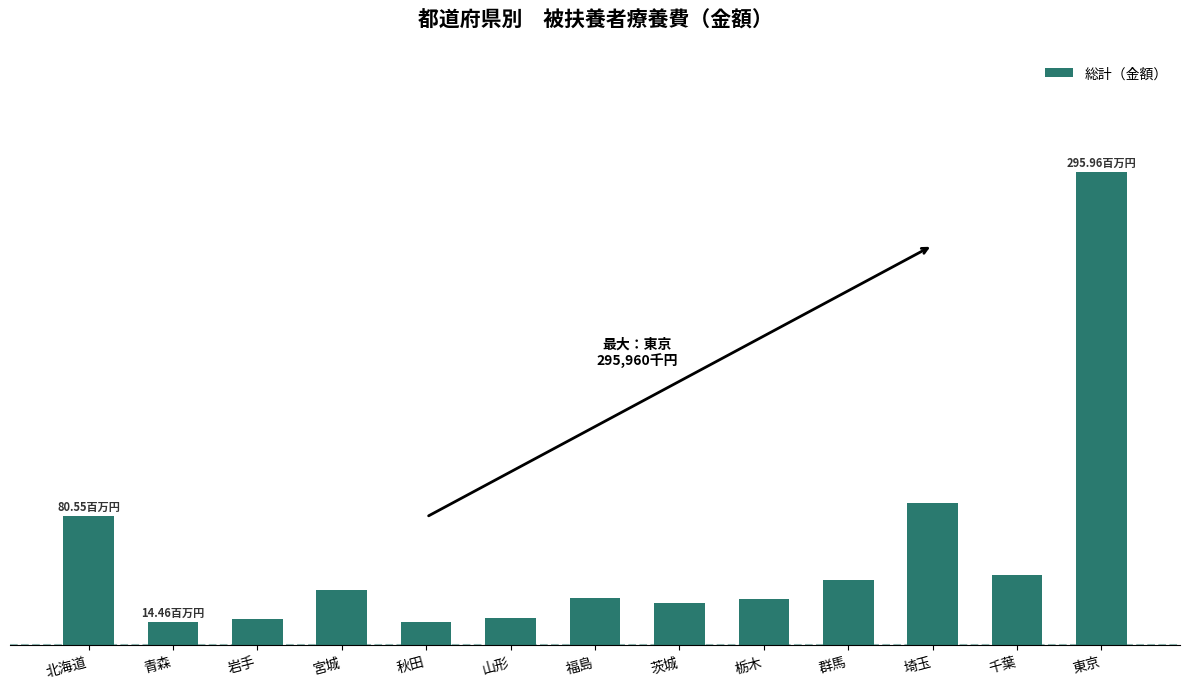

What is the average value?

56266.2